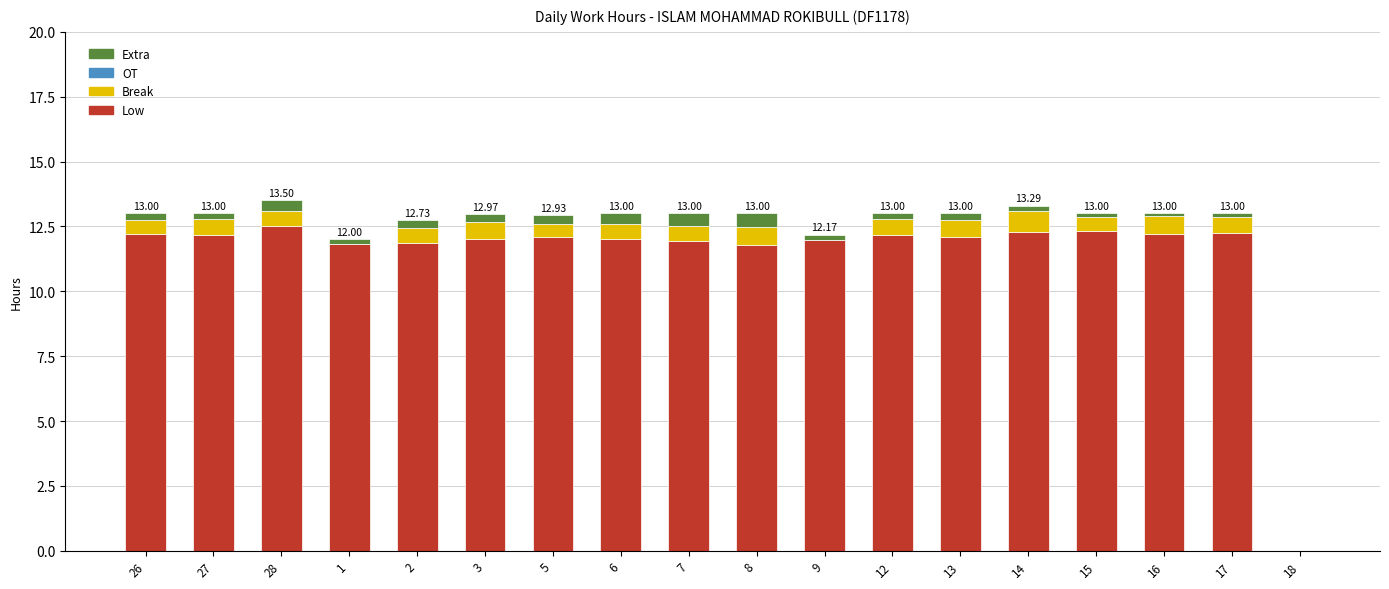

Are the bars horizontal?

No